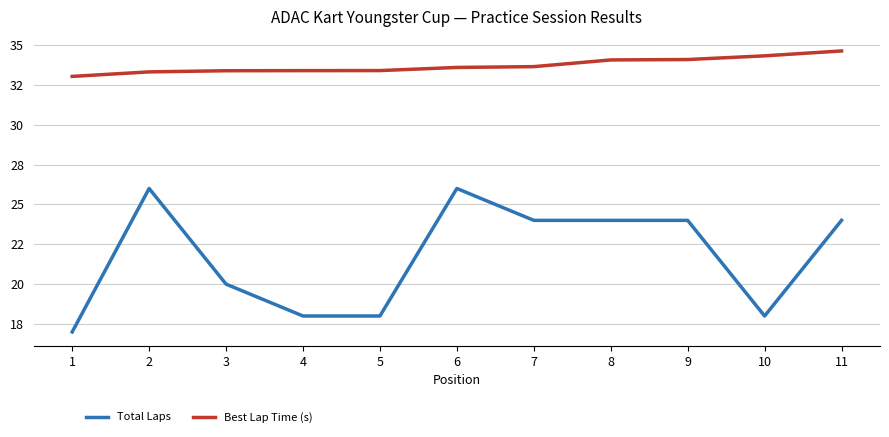

Reading left to right, transcribe all the data shown in this chart.

Total Laps: 1=17.0	2=26.0	3=20.0	4=18.0	5=18.0	6=26.0	7=24.0	8=24.0	9=24.0	10=18.0	11=24.0
Best Lap Time (s): 1=33.0	2=33.3	3=33.4	4=33.4	5=33.4	6=33.6	7=33.6	8=34.1	9=34.1	10=34.3	11=34.6